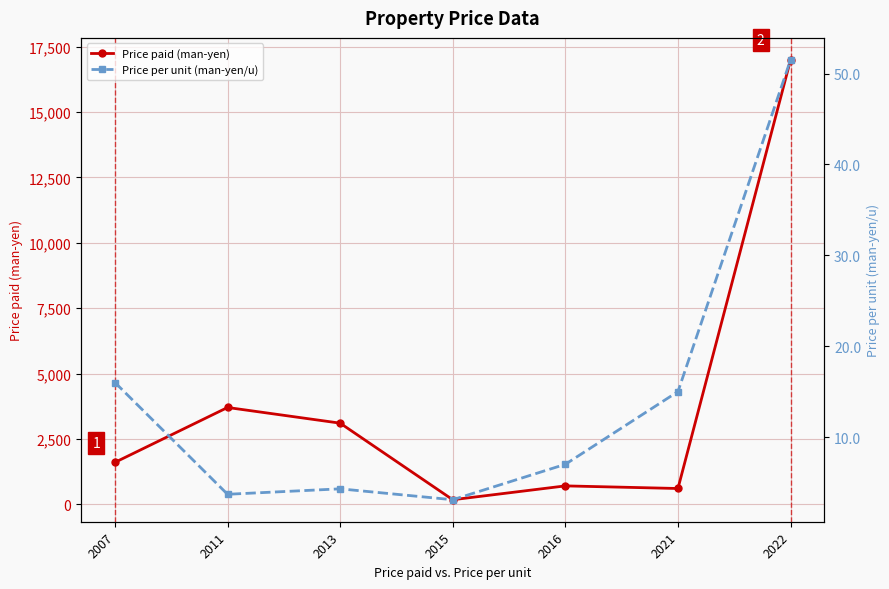

Which series has the largest total across all categories?

Price paid (man-yen)